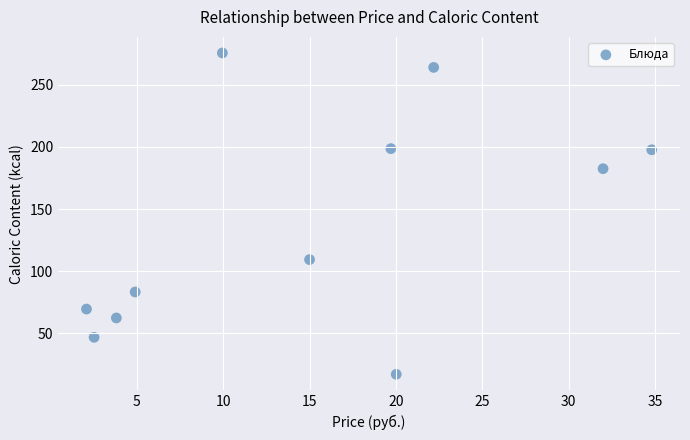

What is the average Y value?

137.0